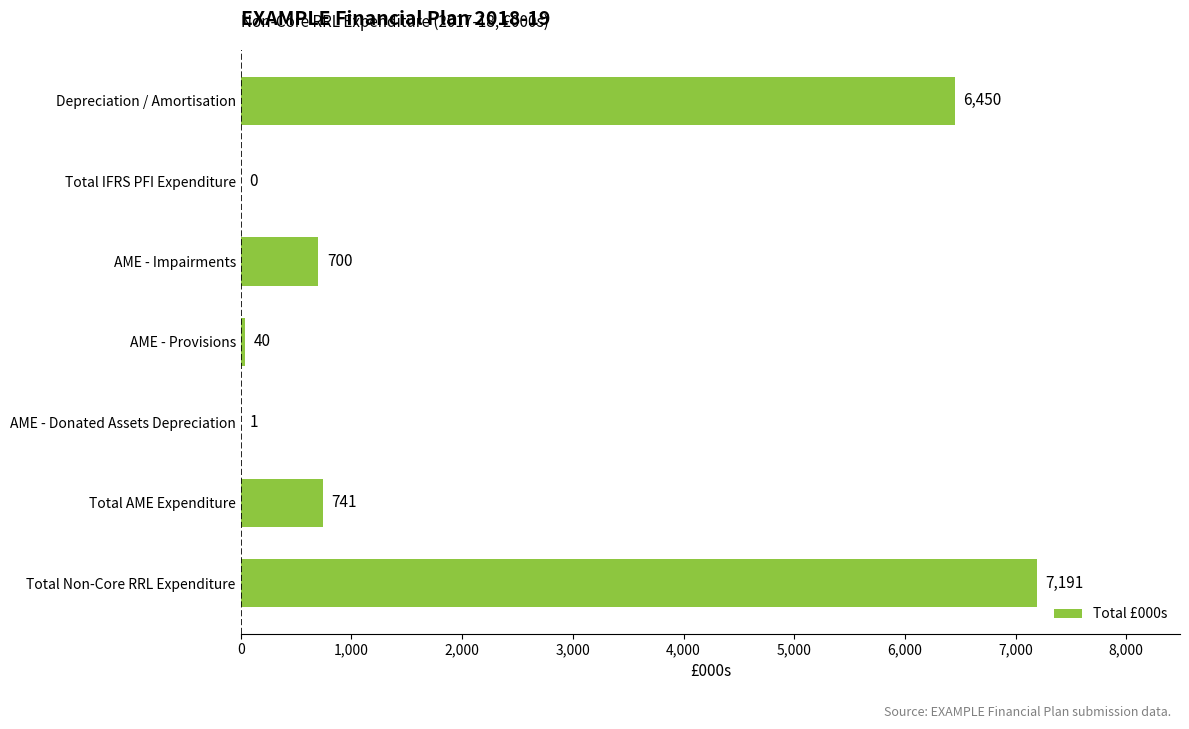

What is the sum of the values at Total Non-Core RRL Expenditure and Depreciation / Amortisation?

13641